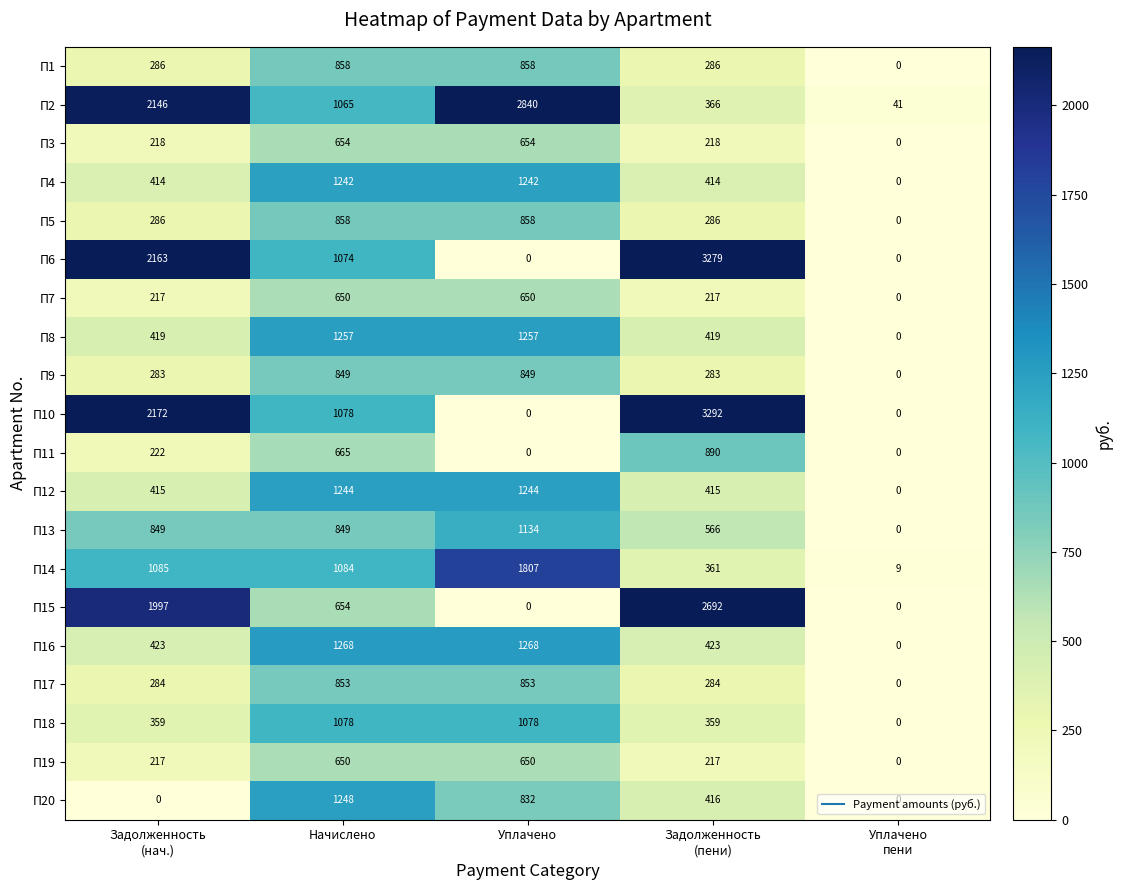

Is it true that П17 equals 853 at Начислено?

True